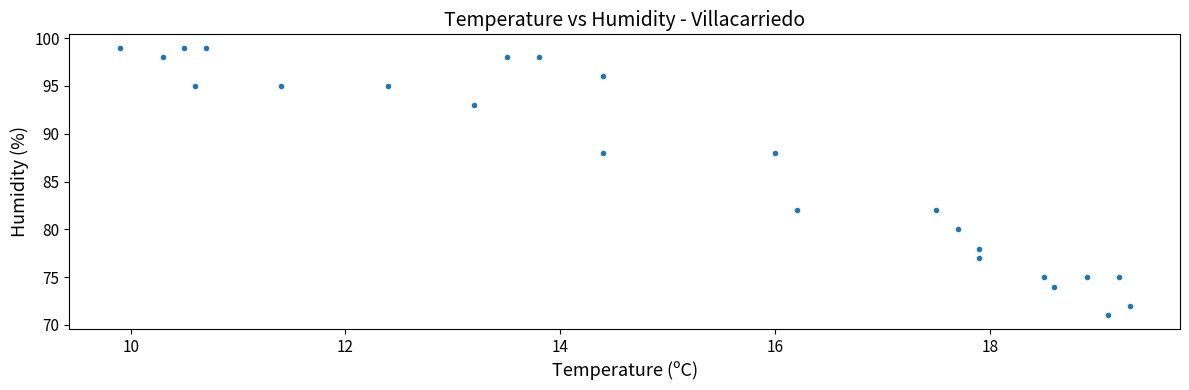

What is the range of Y values (max minus min)?

28